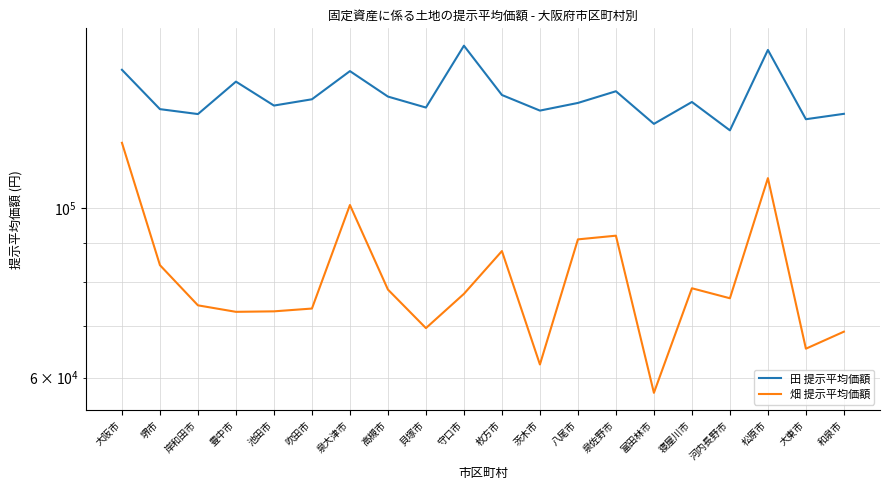

How many interior local peaks does the 田 提示平均価額 series have?

6